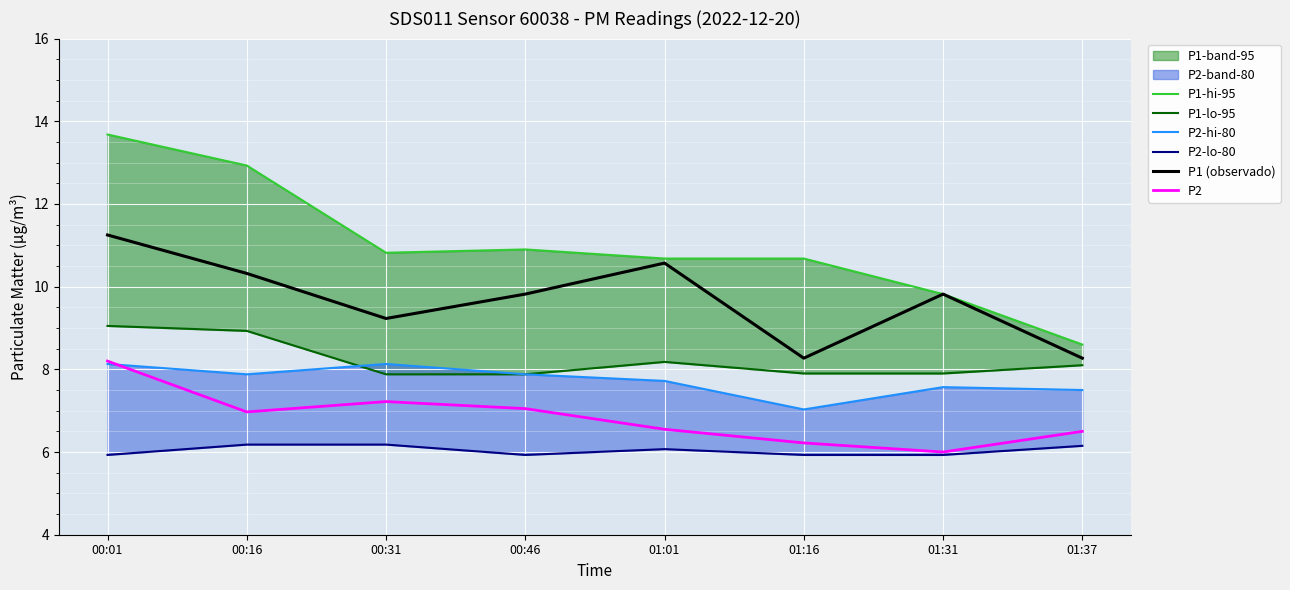

True or false: P2-lo-80 and P1-lo-95 intersect in this chart.

False